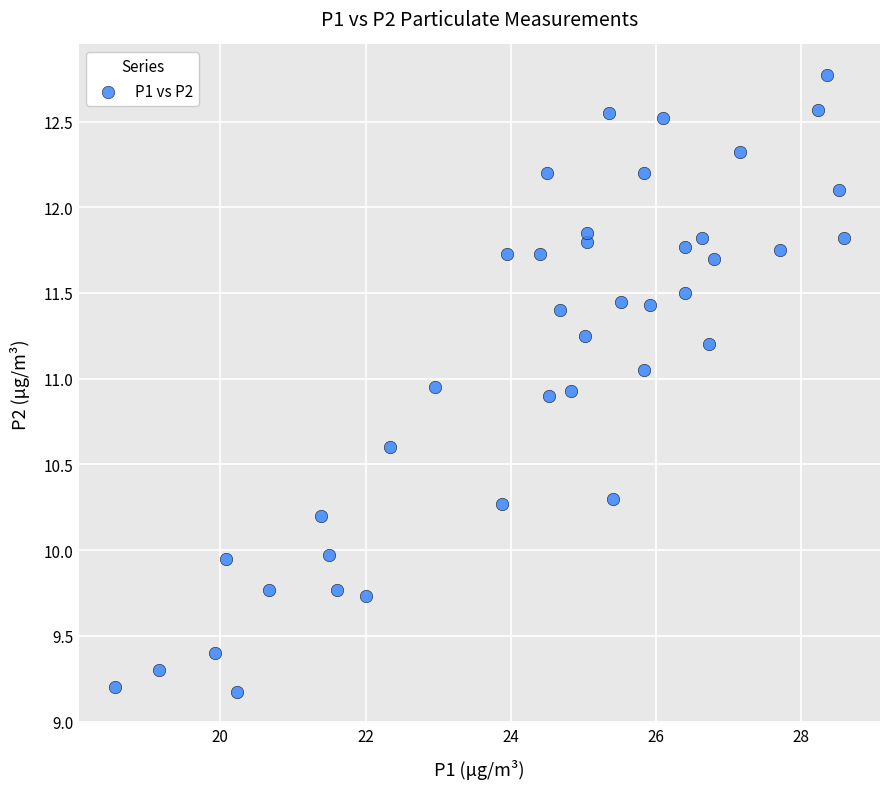

What is the range of X values (max minus min)?

10.0